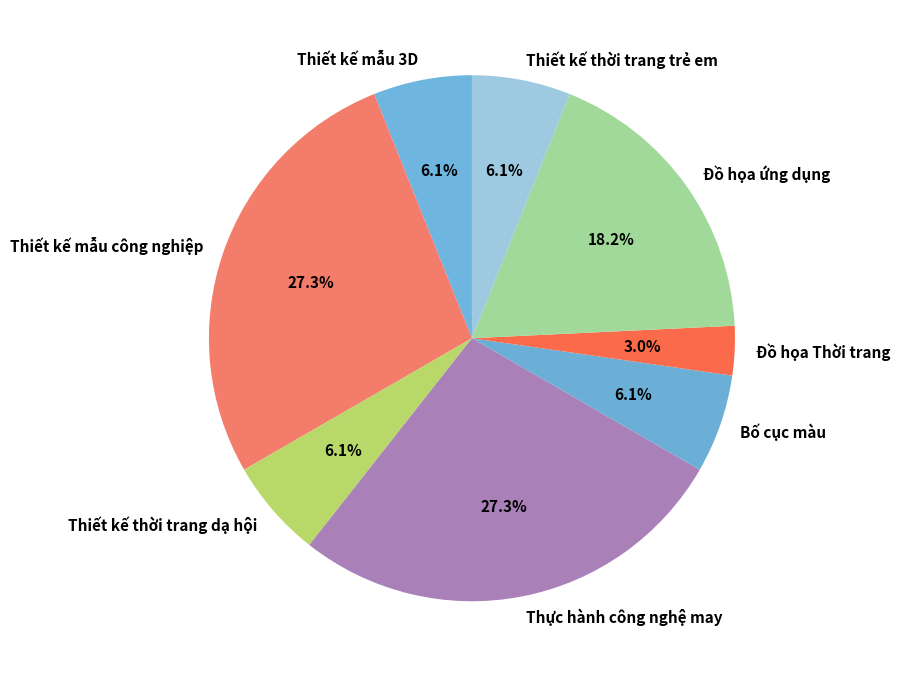

What percentage is NOT represented by Đồ họa ứng dụng?

81.8%